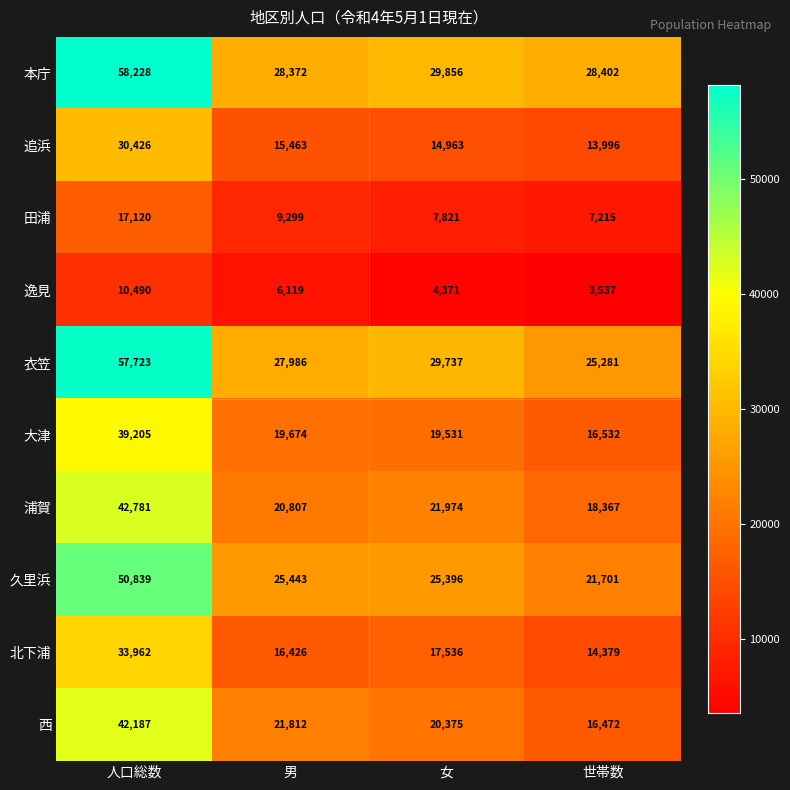

How many distinct data groups are displayed?

10